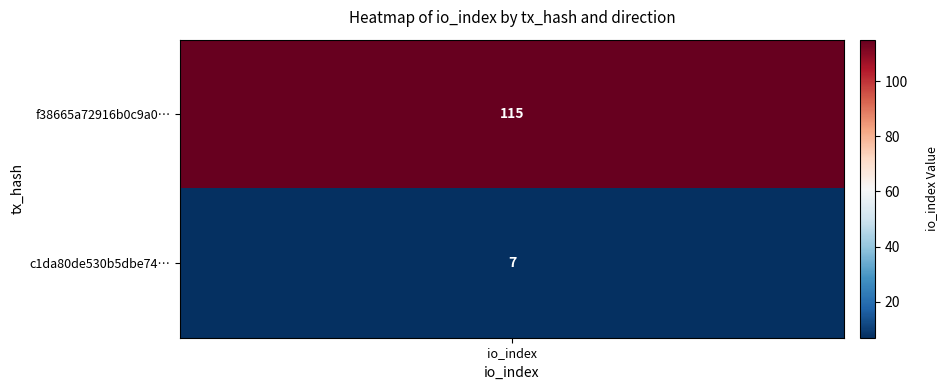

At how many categories does at least one series exceed 2?

1